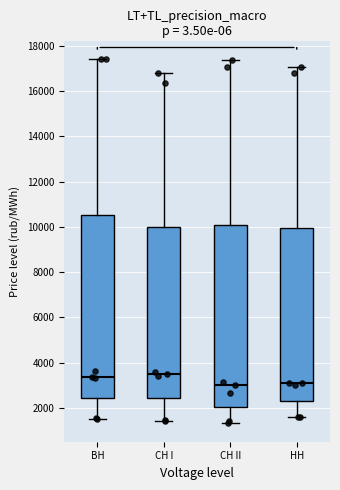

Reading left to right, transcribe this box plot: for each box, give where its median line is, the range the box spans, and where its two whiskers end, as read against the y-axis. The values are not printed on the chart, so give them approximately, as read against the axis.

BH: median 3400, box 2400 to 10600, whiskers 1600 to 17400
CH I: median 3600, box 2400 to 10000, whiskers 1400 to 16800
CH II: median 3000, box 2000 to 10000, whiskers 1400 to 17400
HH: median 3000, box 2400 to 10000, whiskers 1600 to 17000